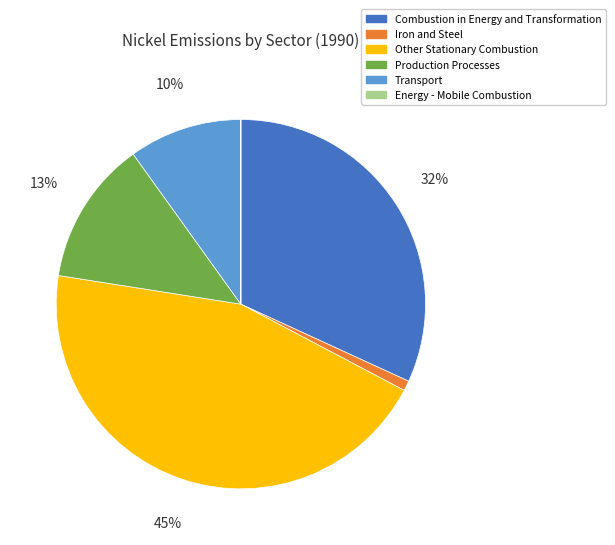

Which has a higher value, Other Stationary Combustion or Combustion in Energy and Transformation?

Other Stationary Combustion